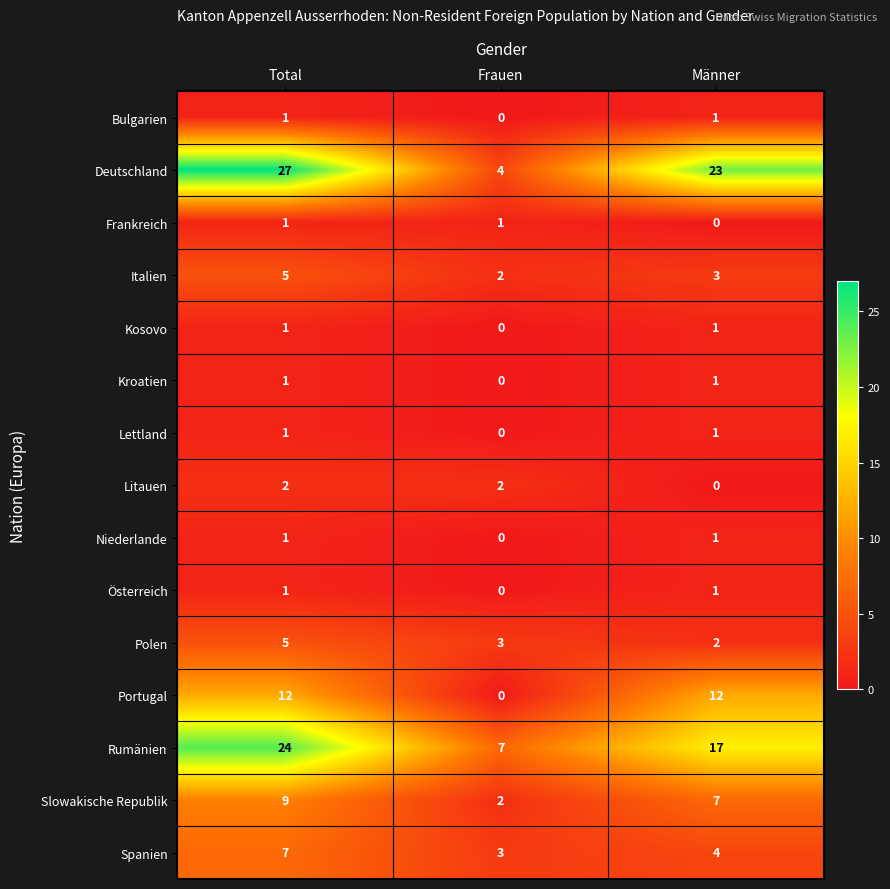

Between Total and Männer, which series saw the biggest shift?

Rumänien